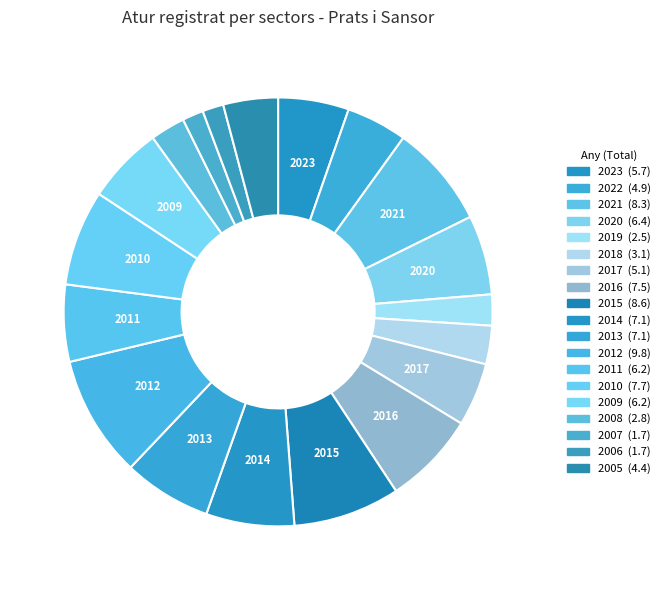

How many segments does this pie chart have?

19